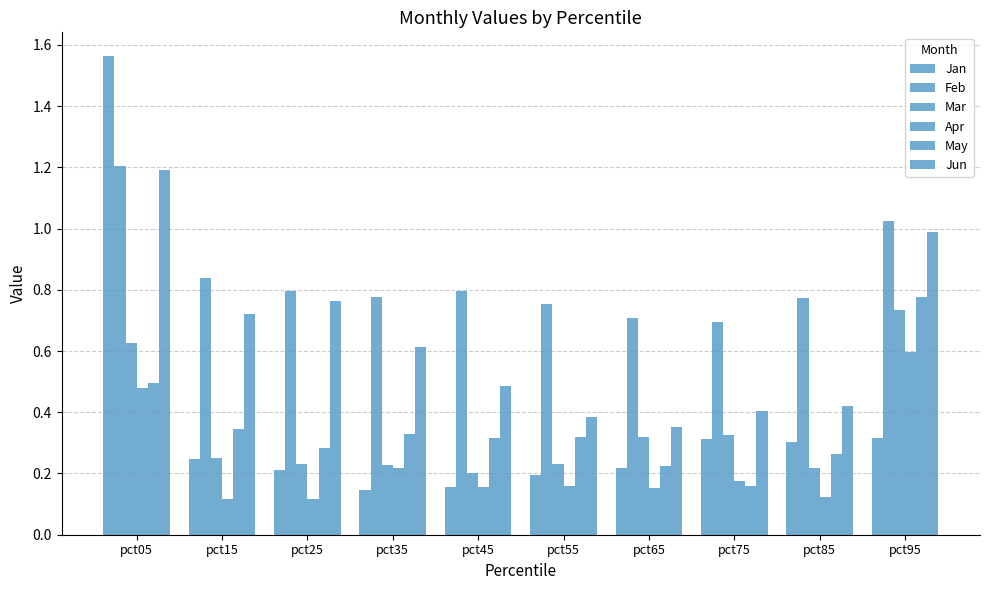

What is the value of the Mar bar at the 10th from the left?

0.7